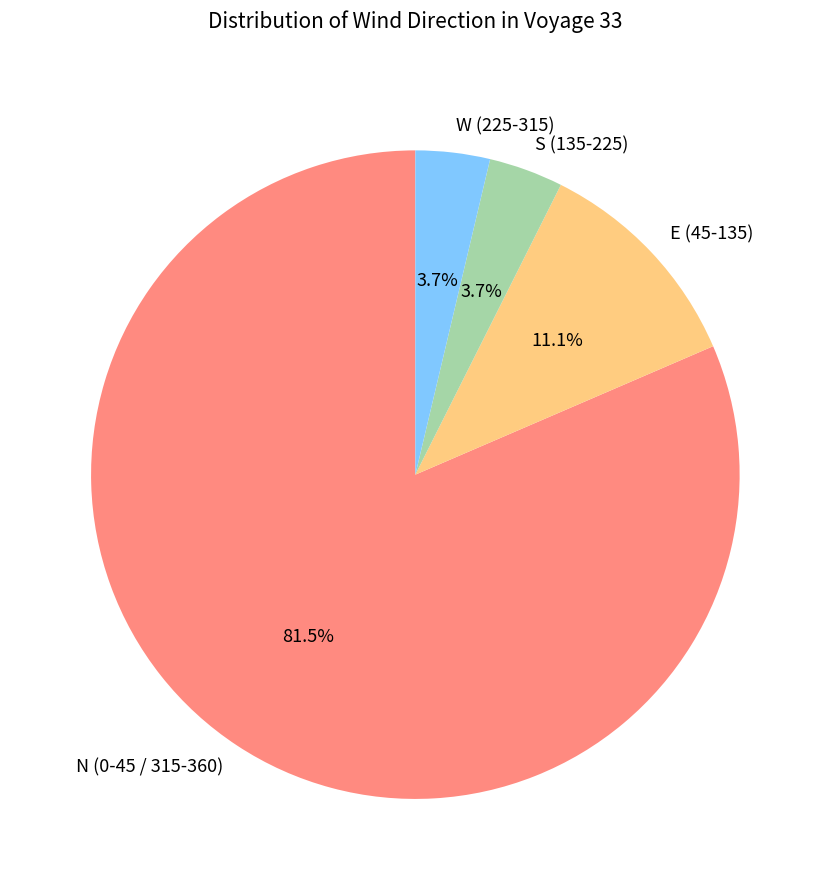

Approximately how many times larger is the value at W (225-315) compared to E (45-135)?

0.3